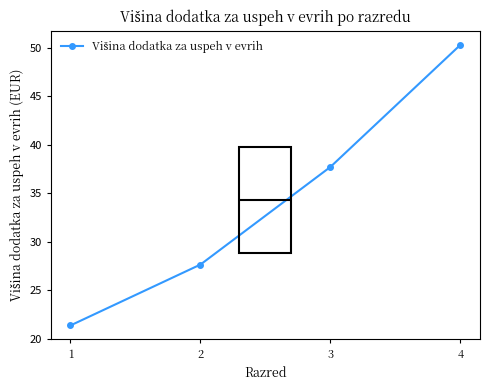

At which label is the value closest to 35?

3